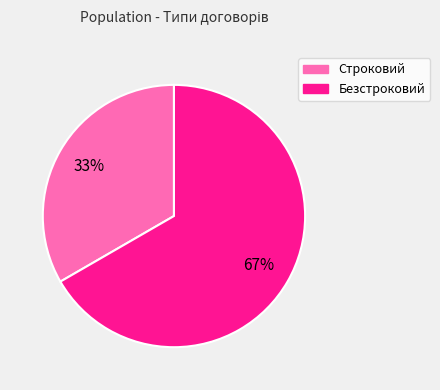

What percentage is the Безстроковий slice, to the nearest percent?

67%